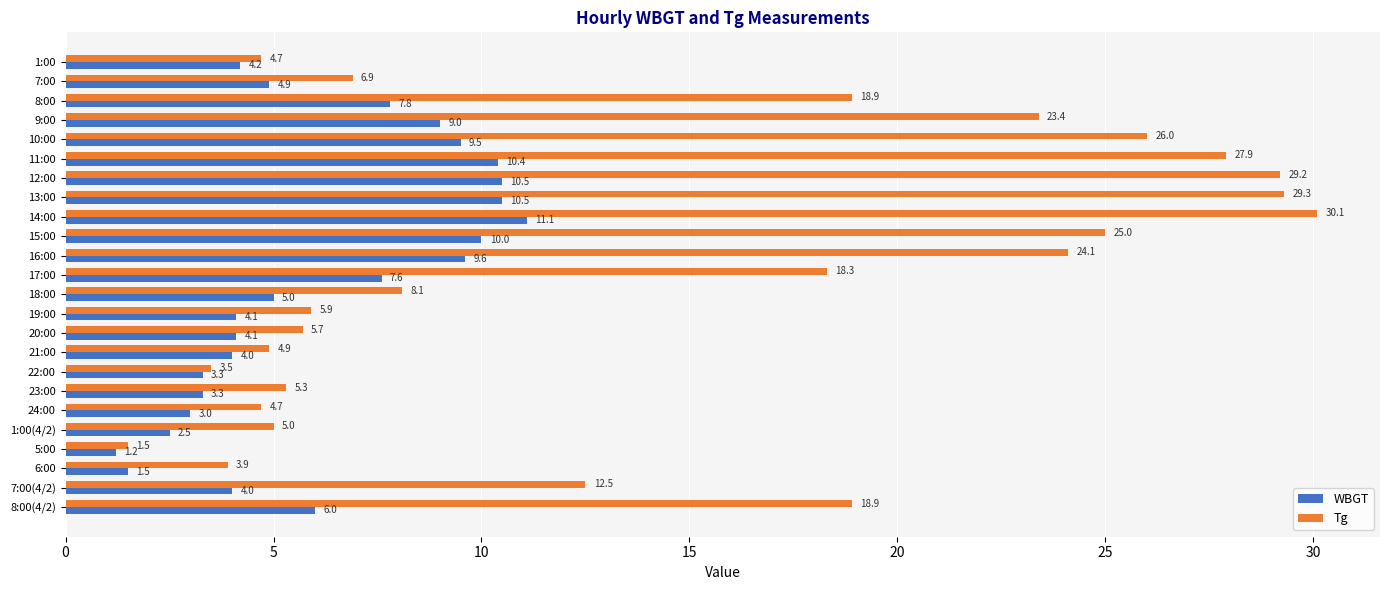

What are all the series names shown in the legend?

WBGT, Tg